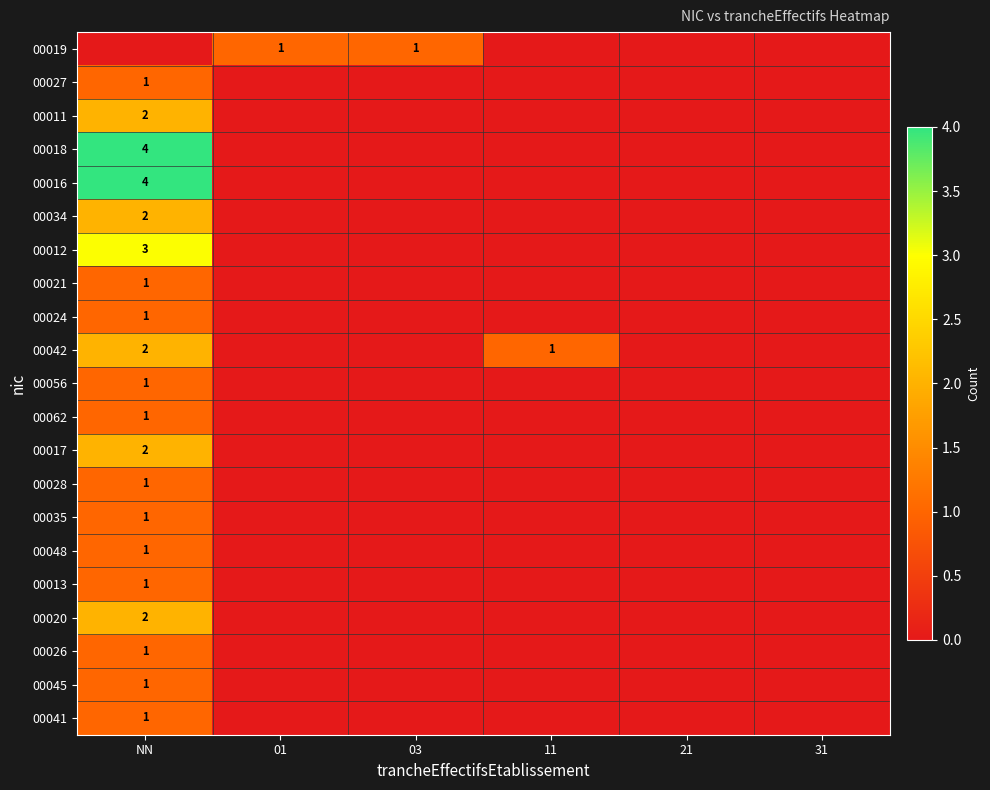

The value of 00034 at NN is 1. True or false?

False